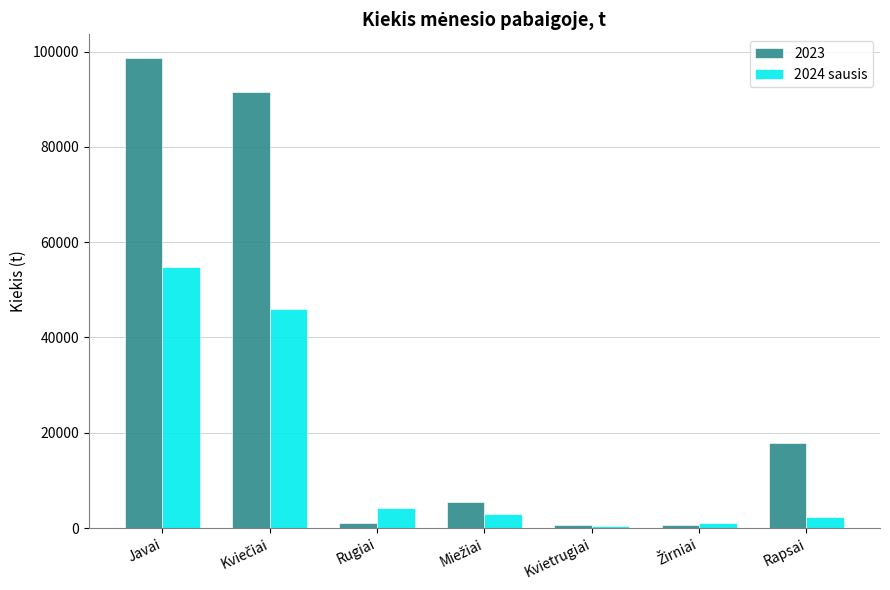

Which series has the widest spread of values?

2023